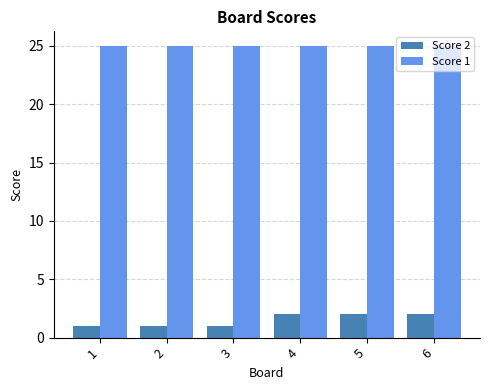

Rank the series at 6 from lowest to highest value.

Score 2, Score 1